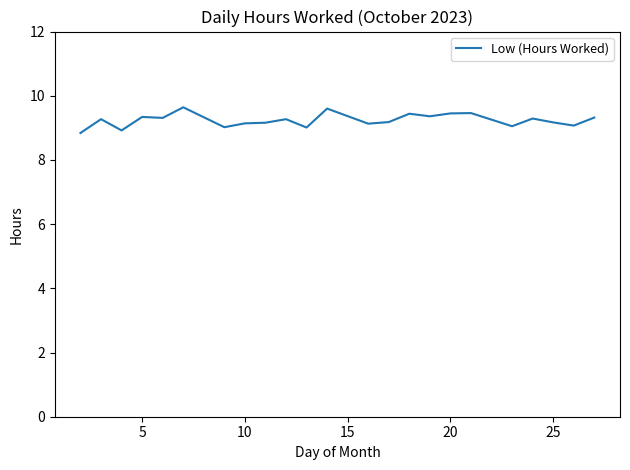

What is the smallest value displayed?

8.8